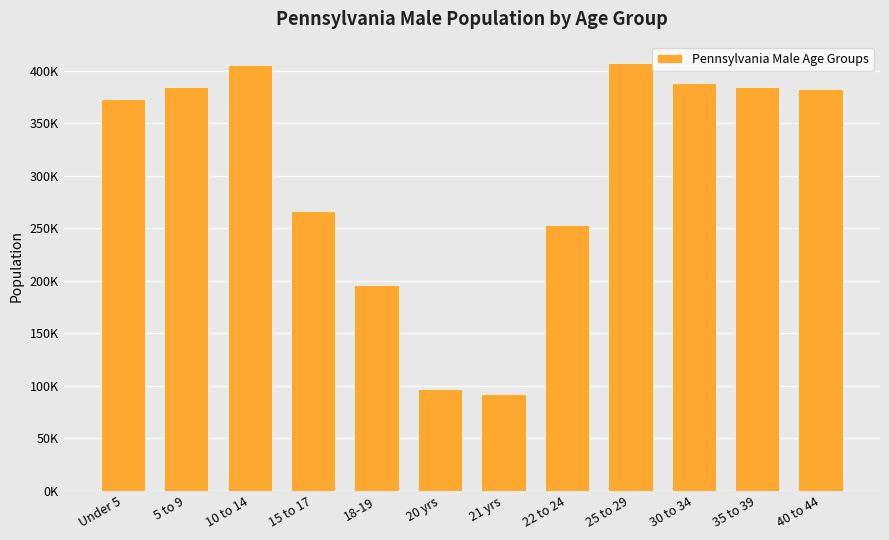

Are the bars horizontal?

No